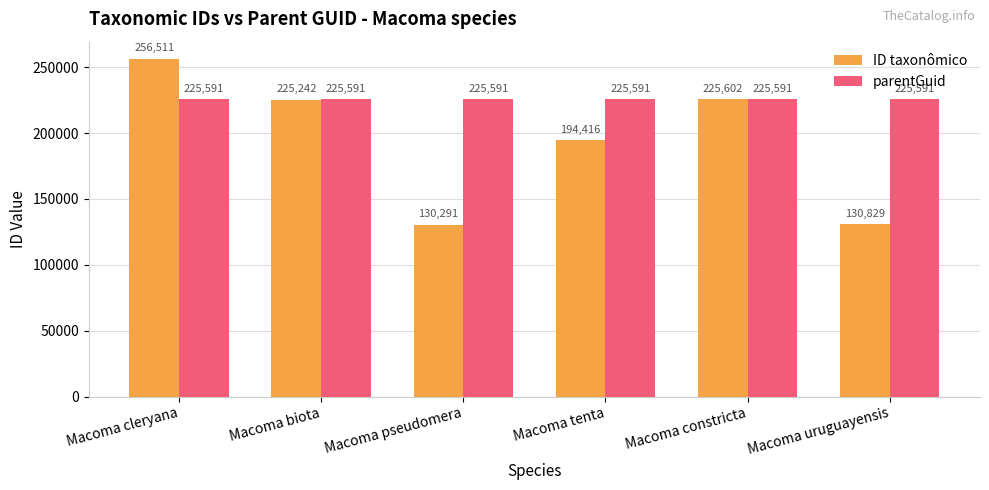

At how many categories does at least one series exceed 192493?

6